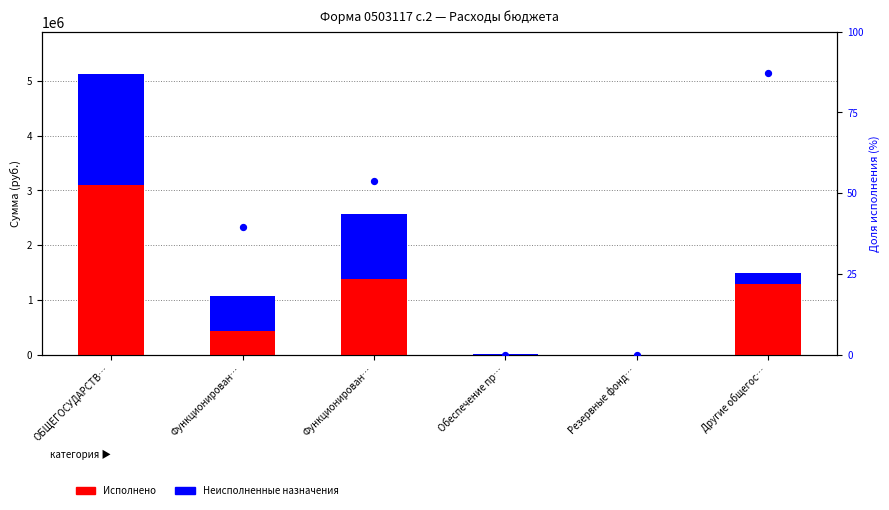

Which series has the widest spread of Y values?

Исполнено